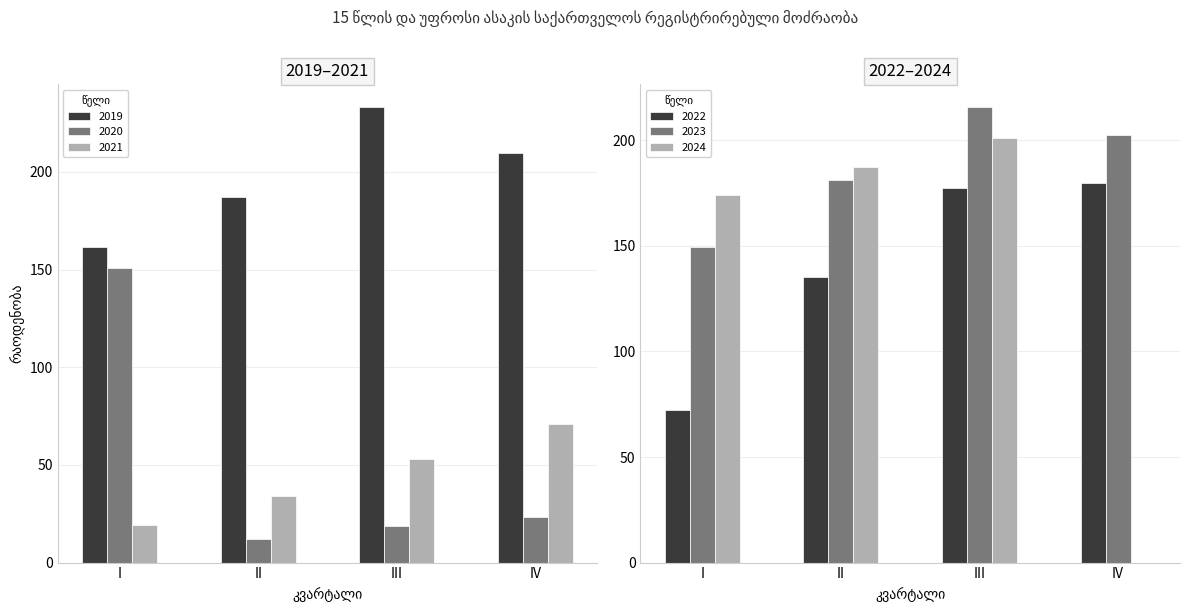

Is the value of 2024 at I greater than the value of 2020 at II?

Yes